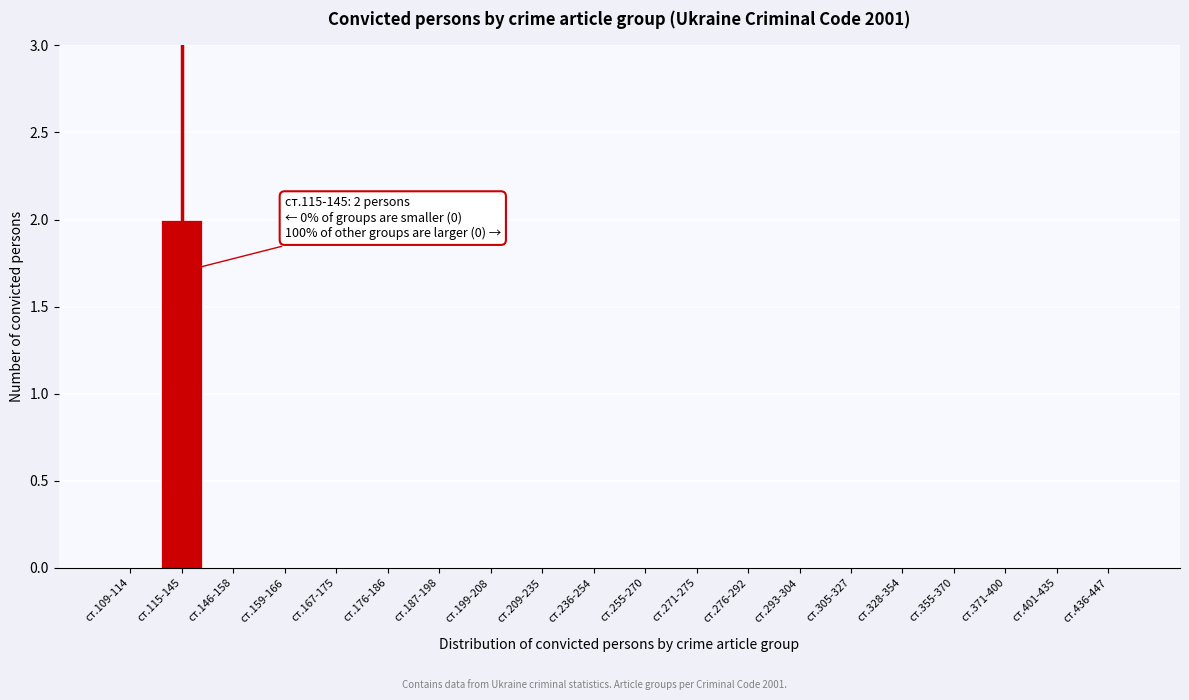

Reading left to right, transcribe all the data shown in this chart.

ст.109-114=0	ст.115-145=2	ст.146-158=0	ст.159-166=0	ст.167-175=0	ст.176-186=0	ст.187-198=0	ст.199-208=0	ст.209-235=0	ст.236-254=0	ст.255-270=0	ст.271-275=0	ст.276-292=0	ст.293-304=0	ст.305-327=0	ст.328-354=0	ст.355-370=0	ст.371-400=0	ст.401-435=0	ст.436-447=0